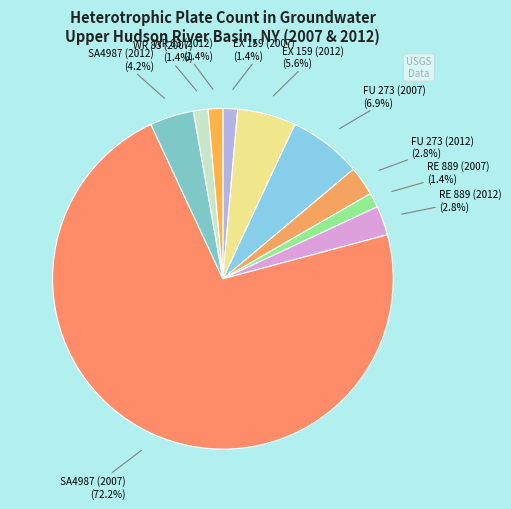

Which category has the biggest portion of the pie?

SA4987 (2007)